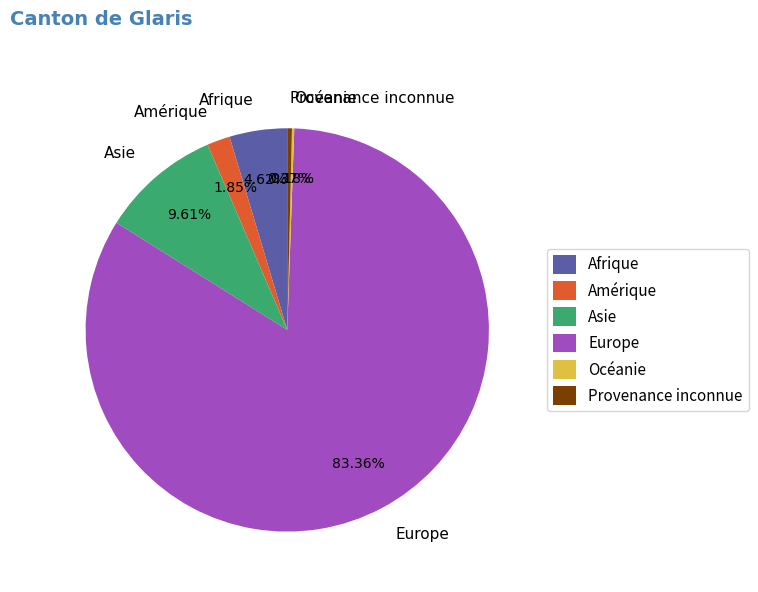

Which category accounts for the majority?

Europe